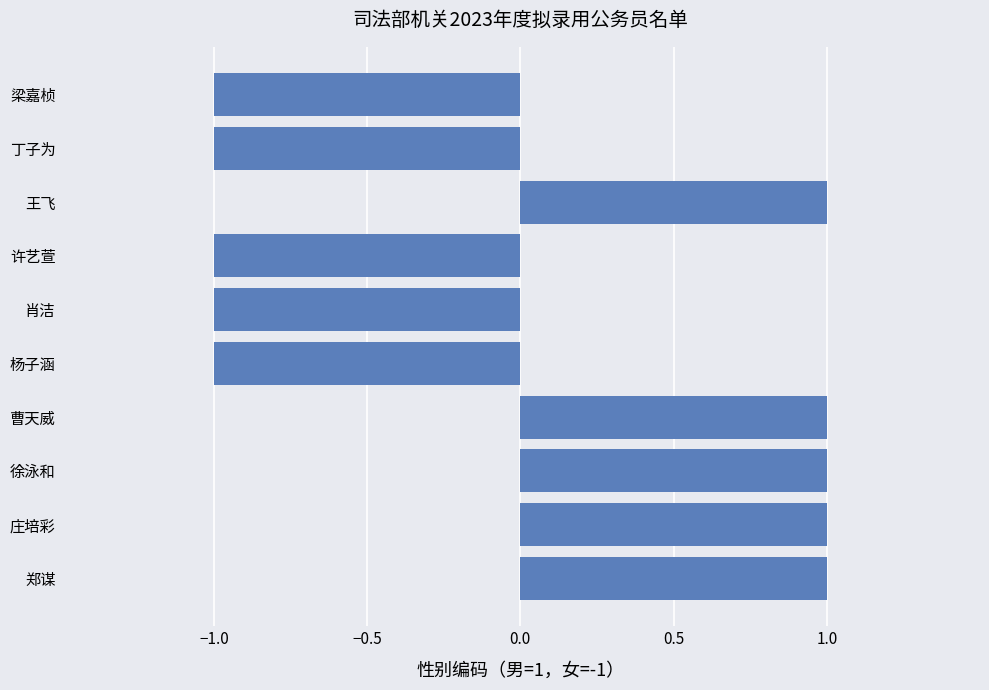

Reading bottom to top, what are all the values shown in this chart?

郑谋=1	庄培彩=1	徐泳和=1	曹天威=1	杨子涵=-1	肖洁=-1	许艺萱=-1	王飞=1	丁子为=-1	梁嘉桢=-1